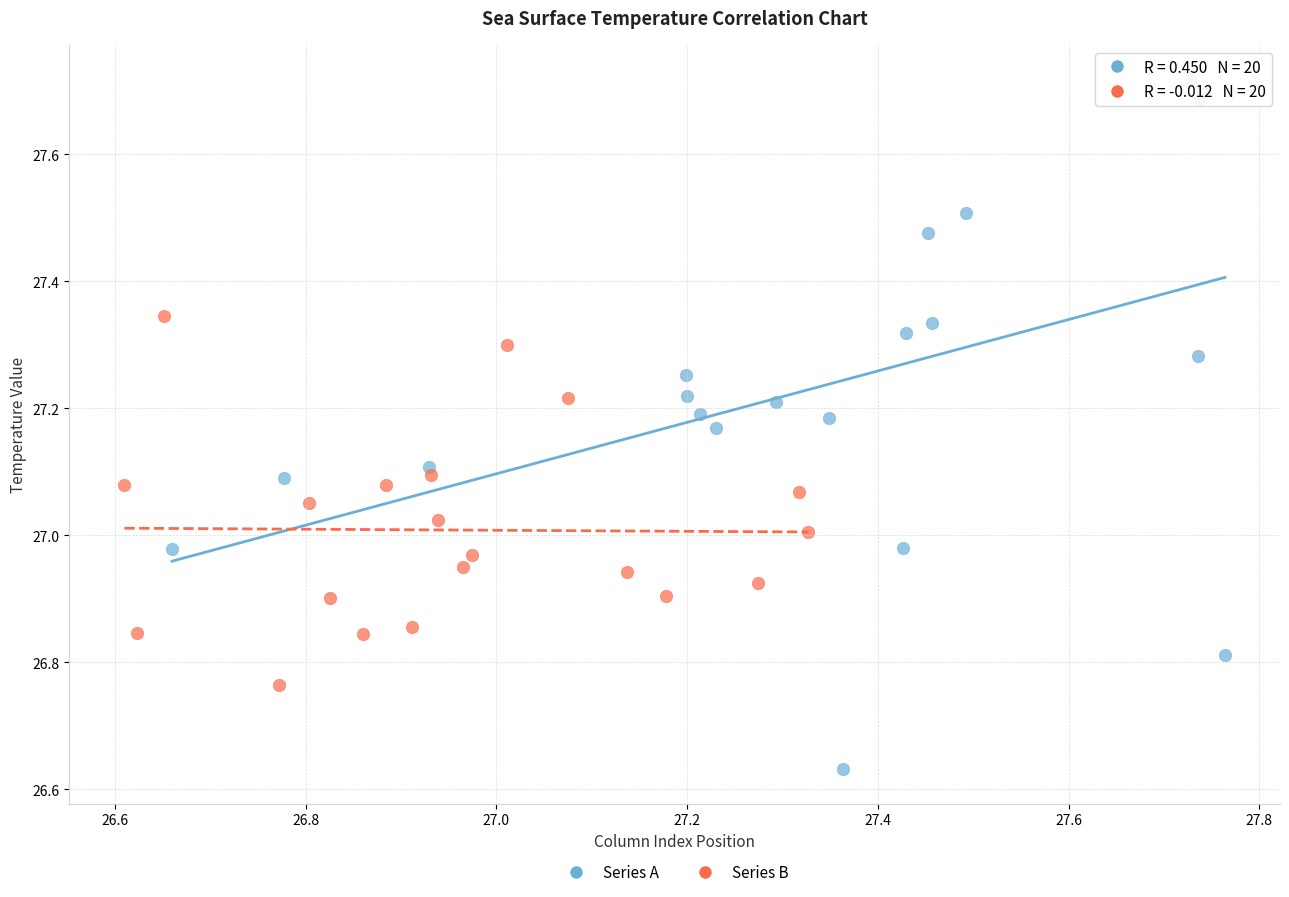

Which series has the largest Y range (max minus min)?

Series A